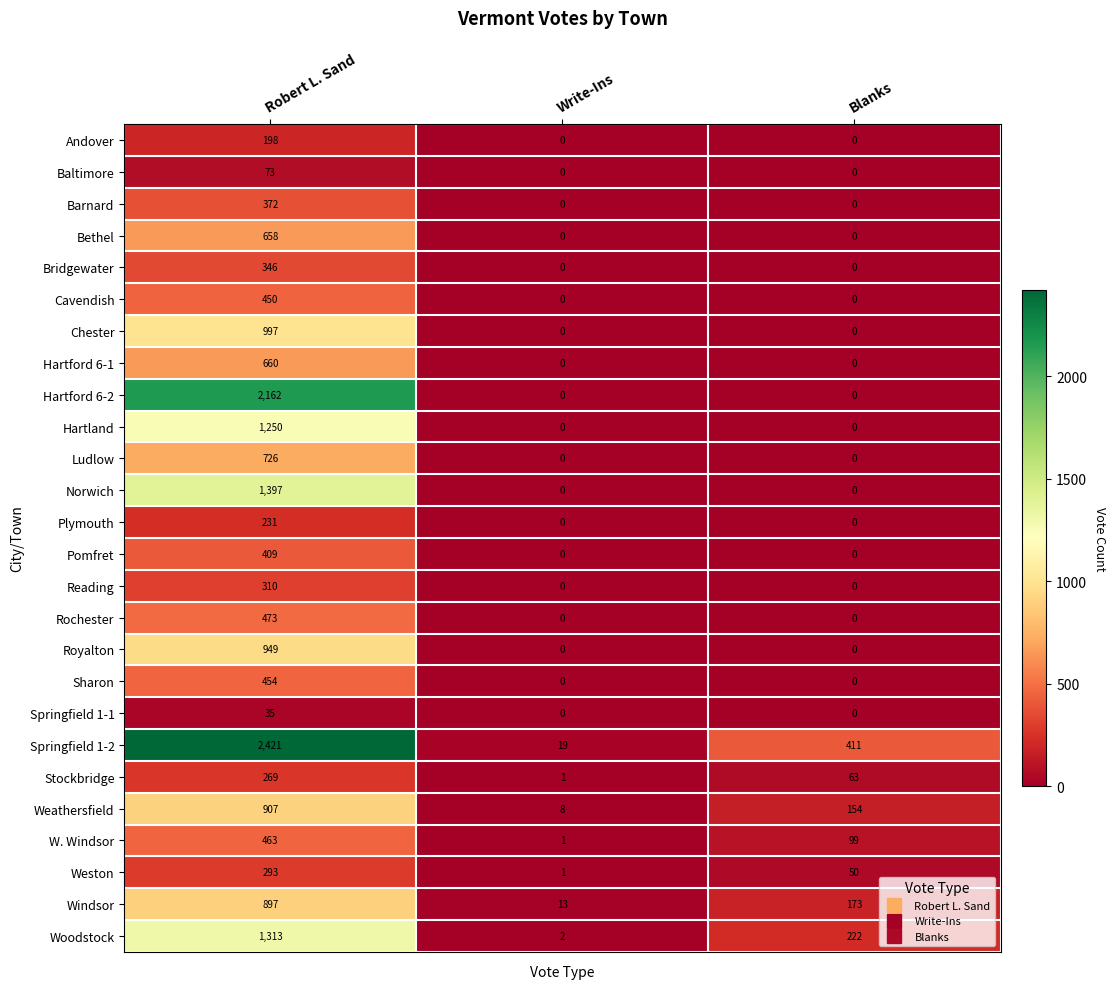

Which series has the largest total across all categories?

Springfield 1-2